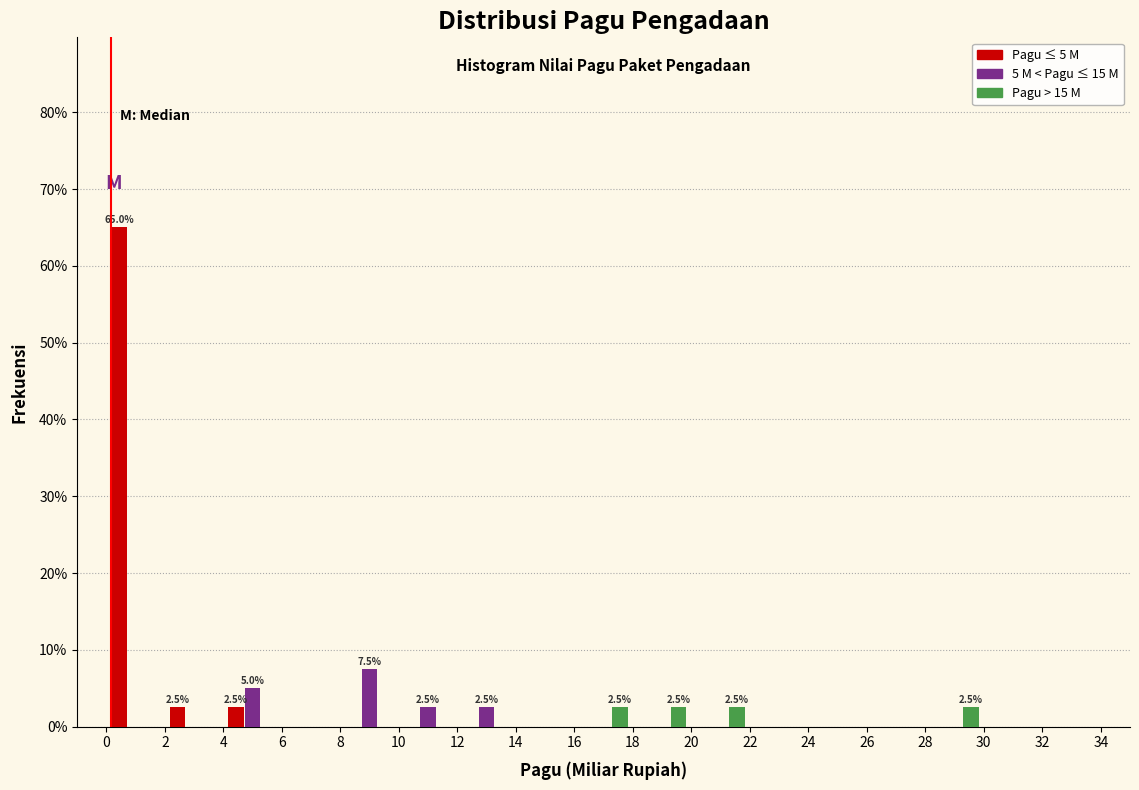

In the 5 M < Pagu ≤ 15 M series, which range on the x-axis has the tallest bar?

8 to 10